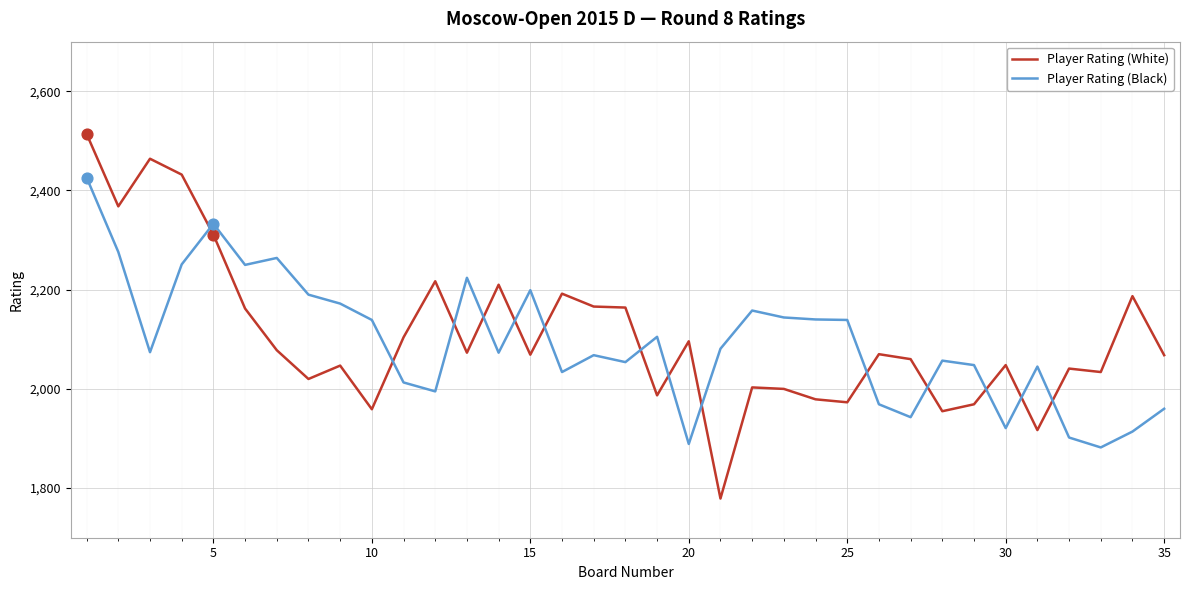

Which series has the widest spread of values?

Player Rating (White)